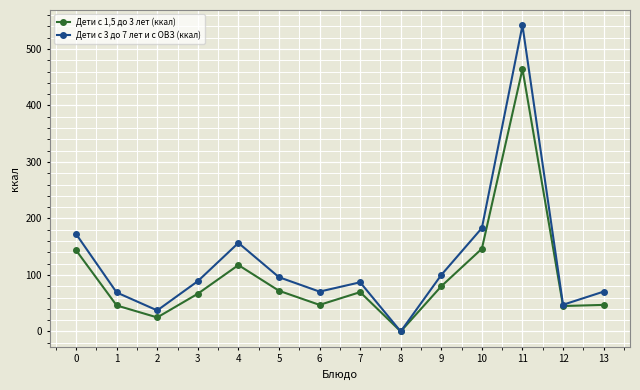

Does the chart have visible grid lines?

Yes